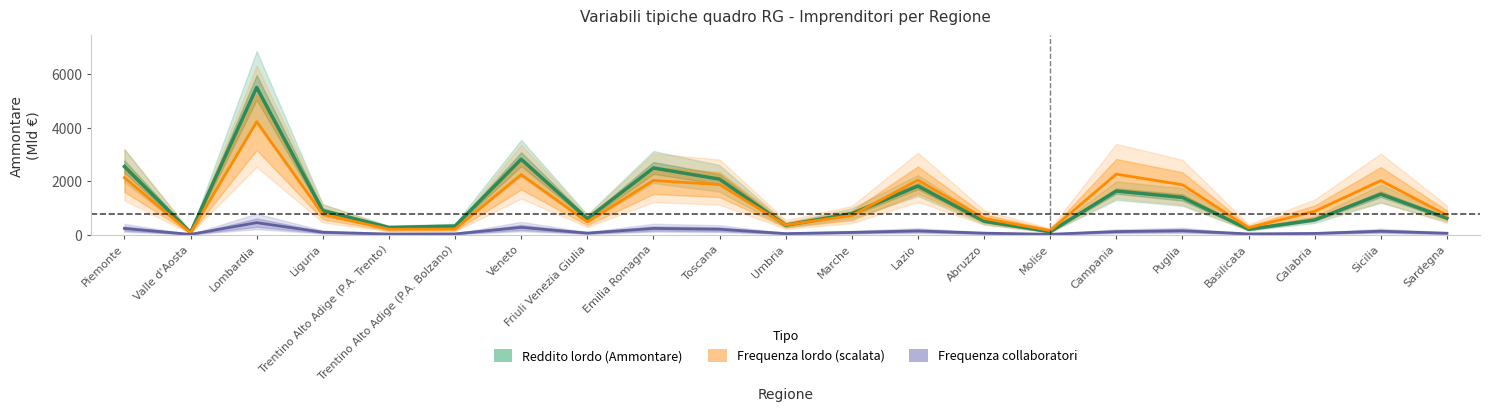

Is the value of Frequenza collaboratori (scalata) at Molise greater than the value of Reddito lordo (Ammontare) at Puglia?

No